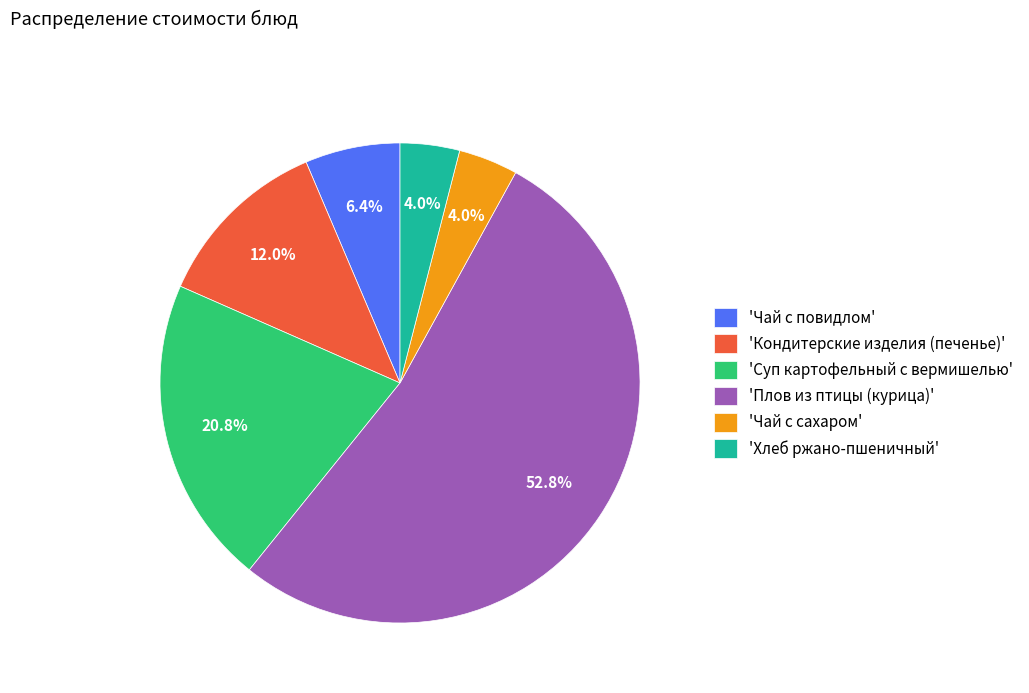

How many slices are in this pie chart?

6